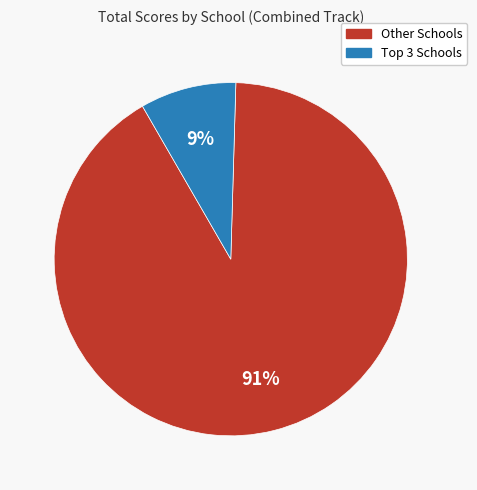

To the nearest percent, what is the average slice percentage?

50%